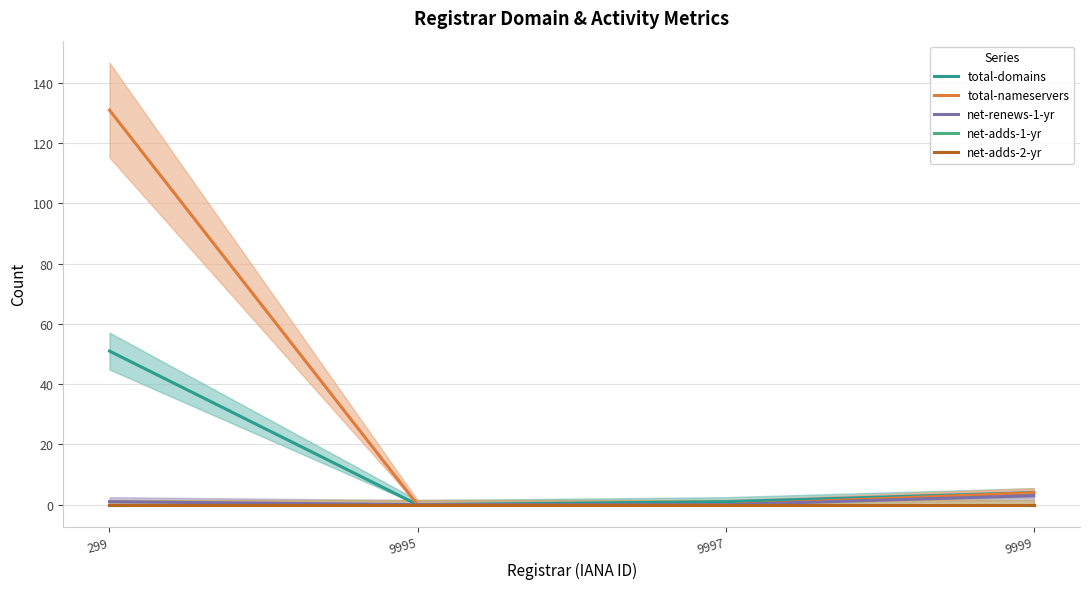

True or false: total-nameservers and total-domains cross at least once.

False